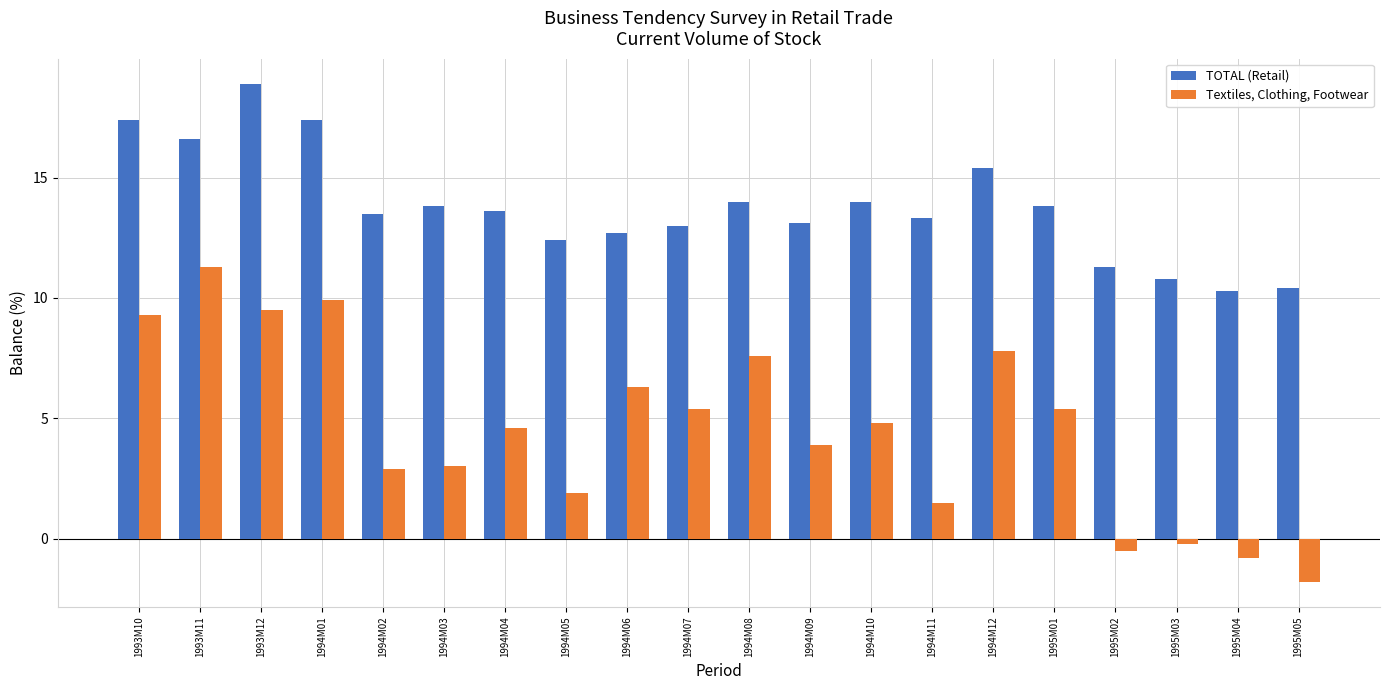

What is the spread (max minus min) of values at 1995M05?

12.2